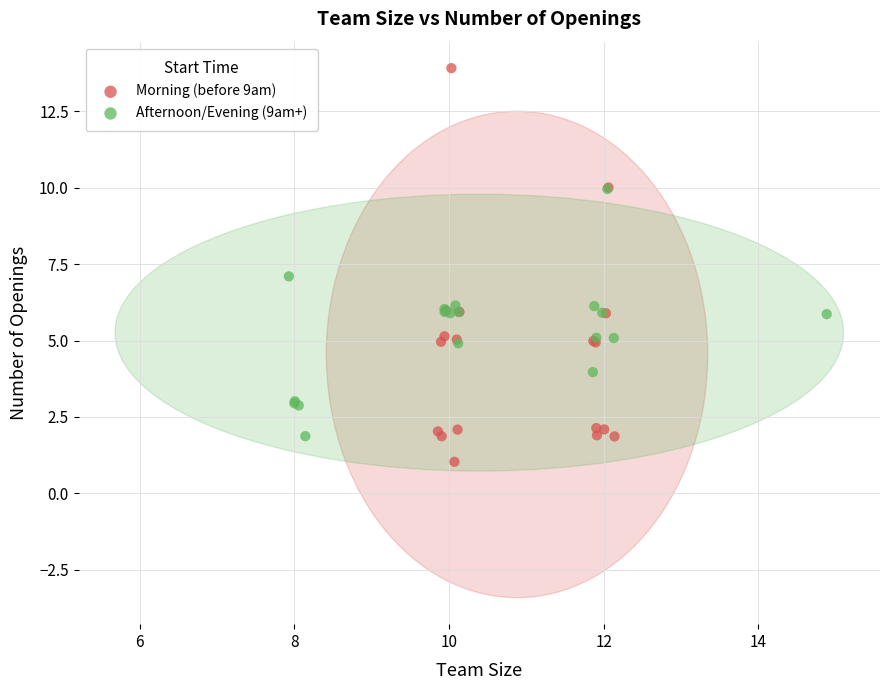

Which series contains the lowest Y value?

Morning (before 9am)